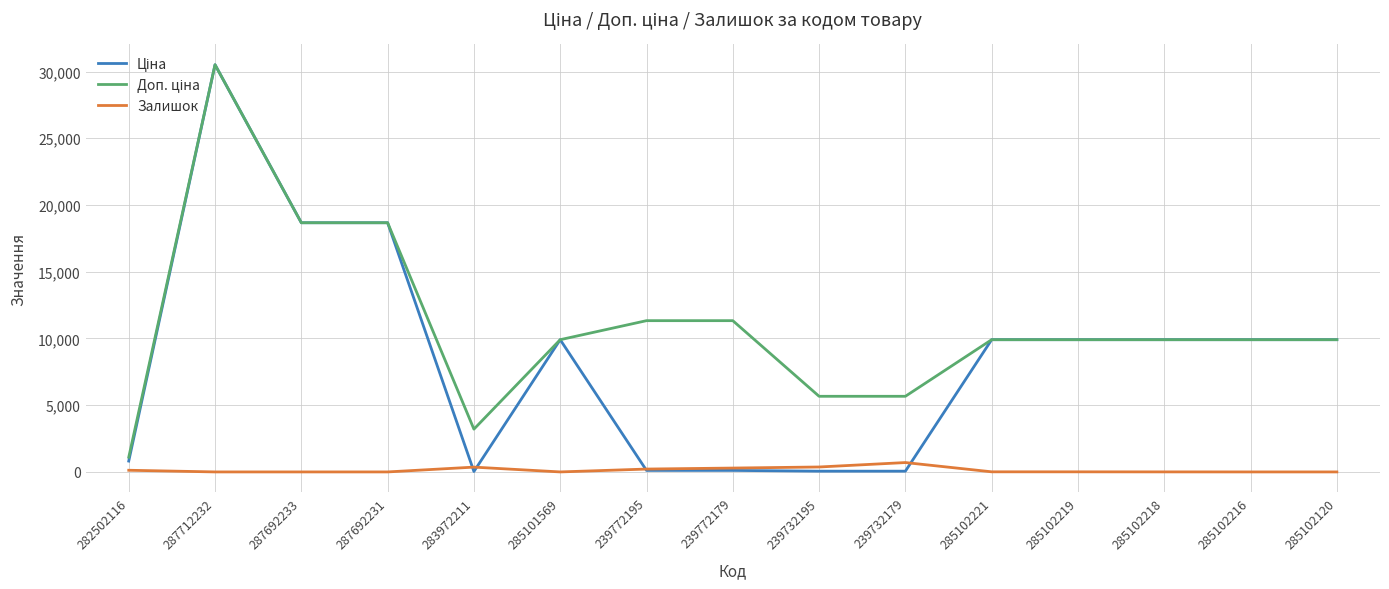

At which category is the sum across all series the highest?

287712232